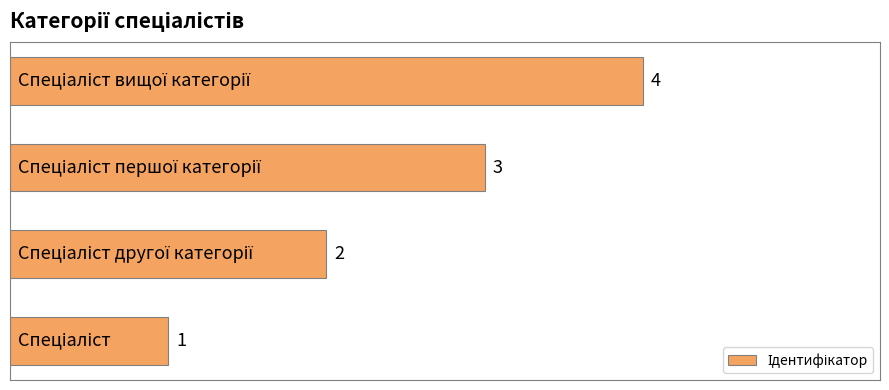

How many values are between 2 and 4?

3